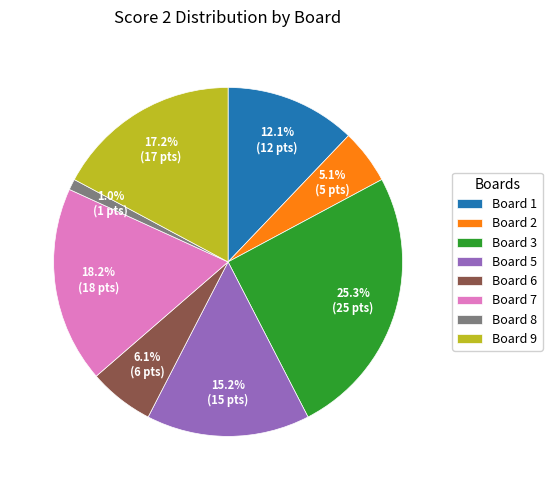

Approximately how many times larger is the value at Board 3 compared to Board 5?

1.7